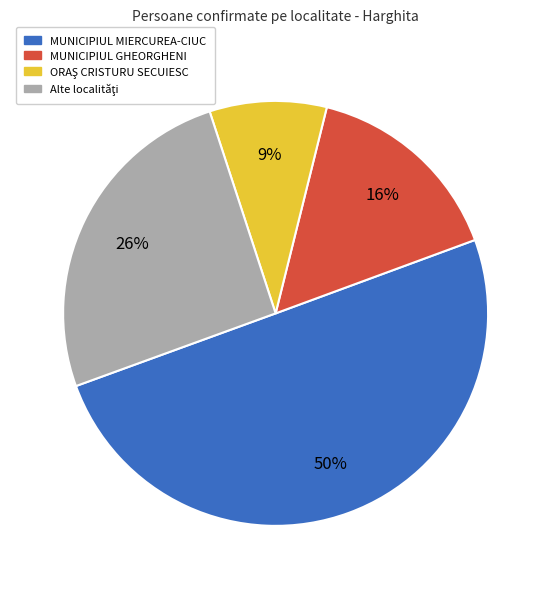

What is the majority slice?

MUNICIPIUL MIERCUREA-CIUC